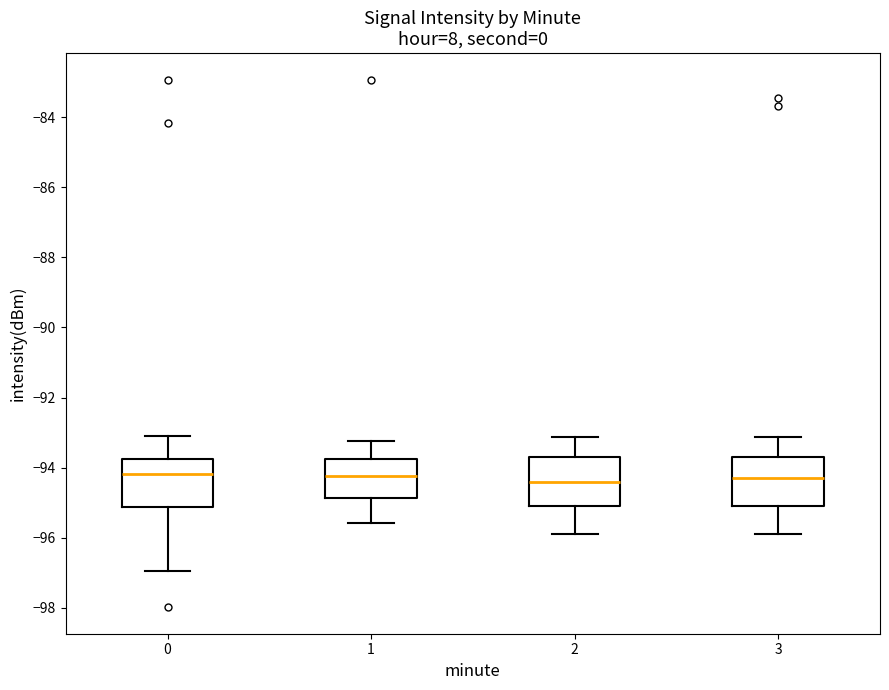

Reading left to right, read every box against the y-axis: the position of its median line, the range the box covers, and the ends of its whiskers. The values are not printed on the chart, so give them approximately, as read against the axis.

0: median -94.2, box -95.2 to -93.8, whiskers -97.0 to -93.2
1: median -94.2, box -94.8 to -93.8, whiskers -95.6 to -93.2
2: median -94.4, box -95.0 to -93.8, whiskers -96.0 to -93.2
3: median -94.2, box -95.0 to -93.8, whiskers -96.0 to -93.2